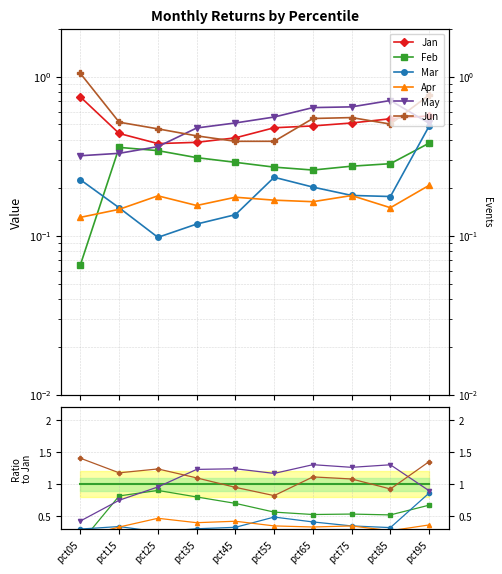

How many lines are shown in the chart?

6